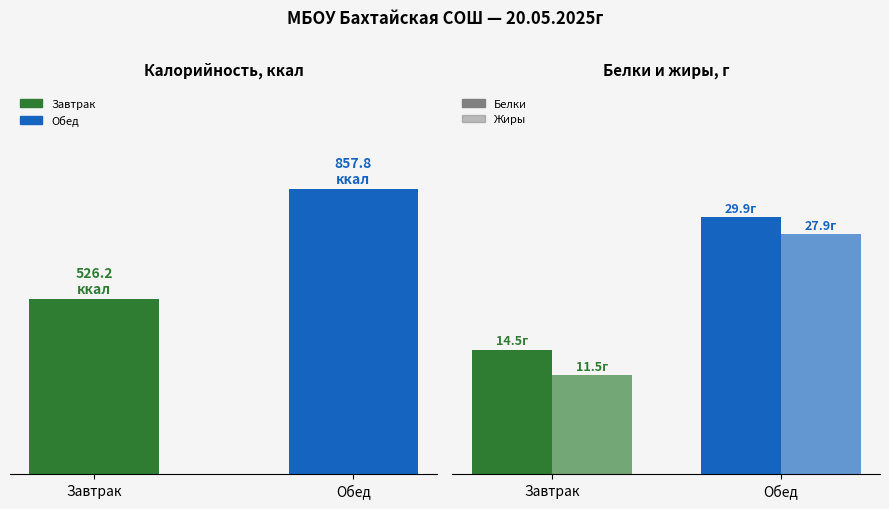

What is the difference between the highest and lowest values at Обед?

2.0